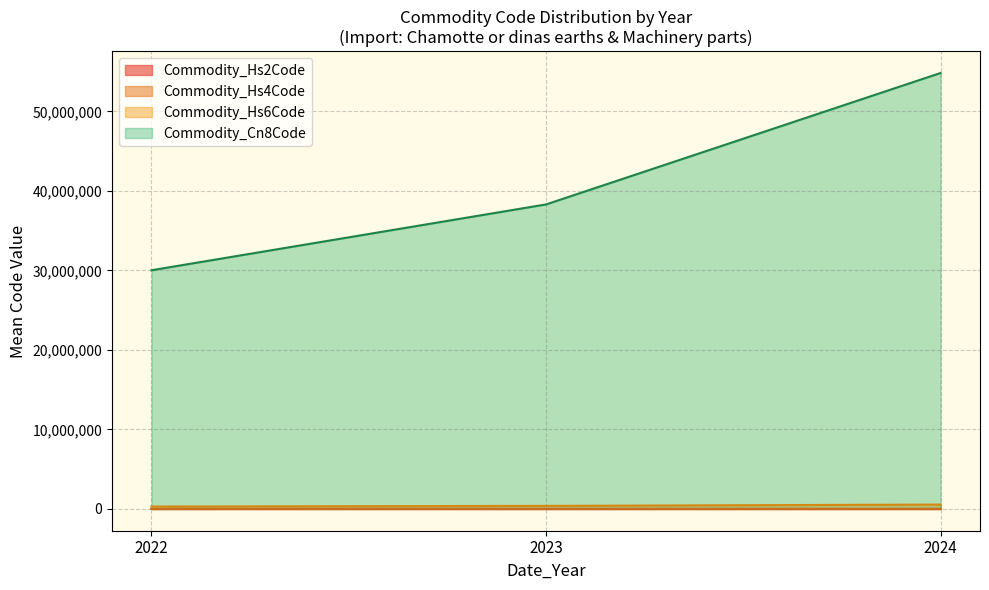

The value of Commodity_Cn8Code at 2024 is 33969564.0. True or false?

False